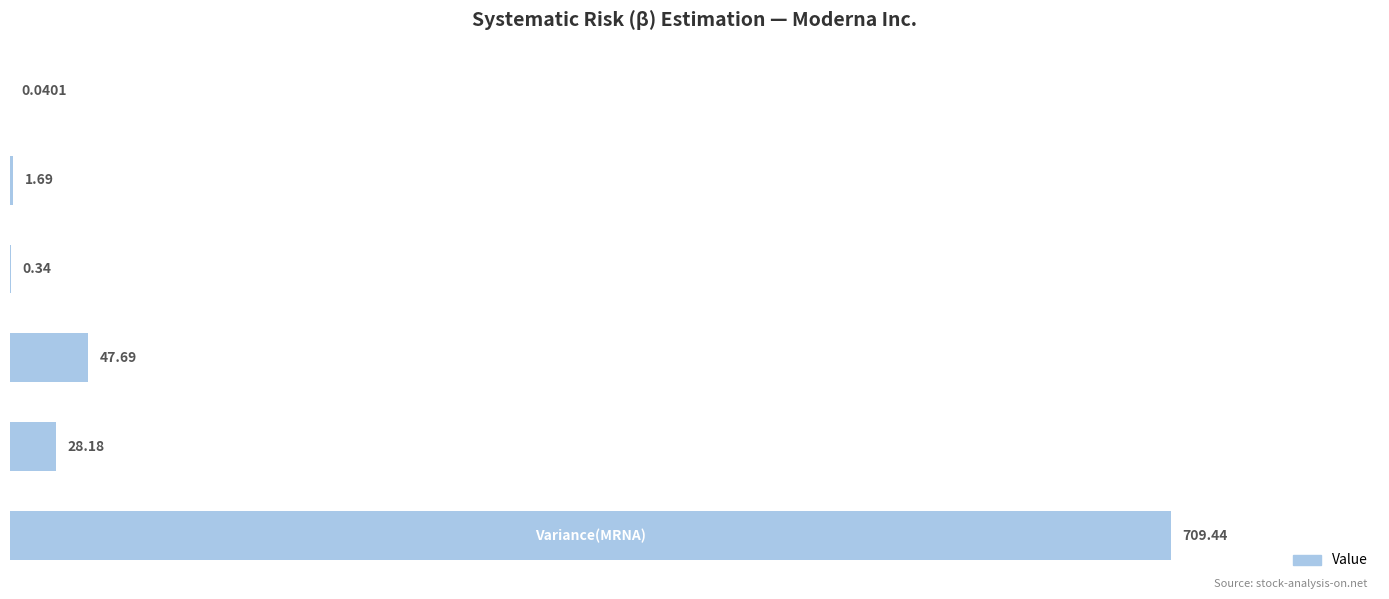

What is the sum of all values?

787.4